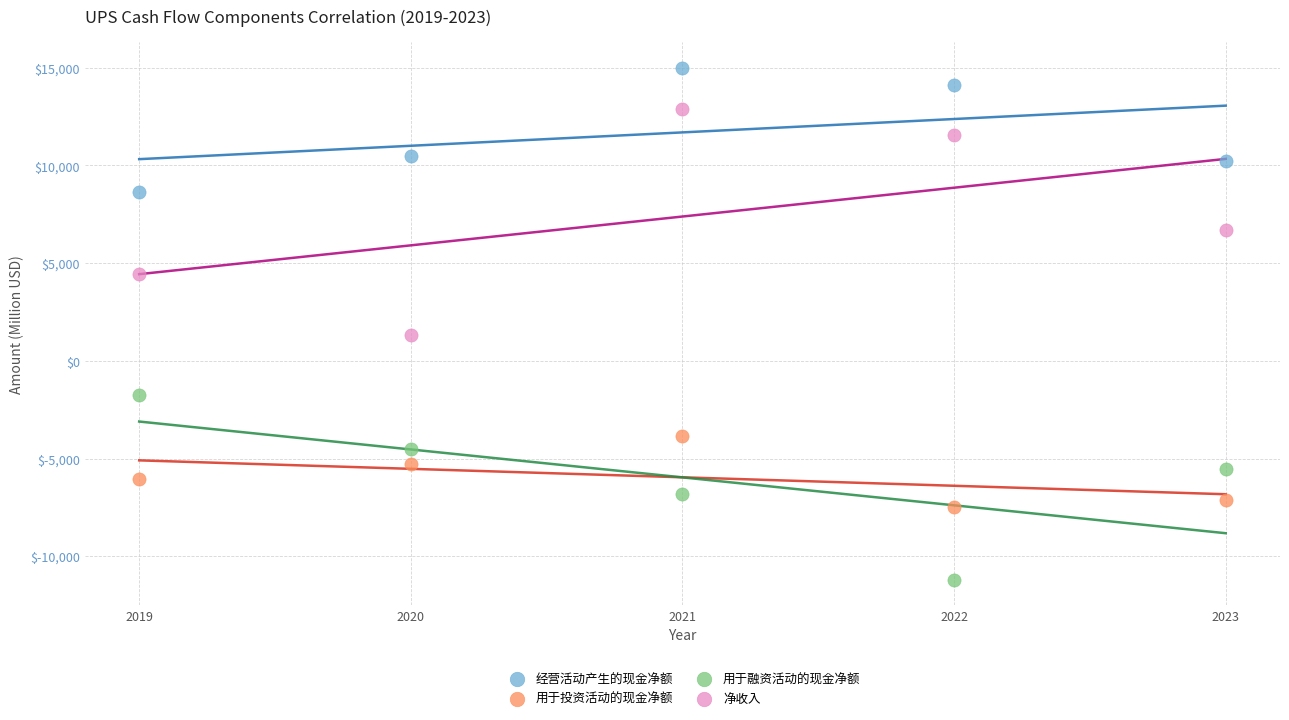

Which series contains the highest Y value?

经营活动产生的现金净额